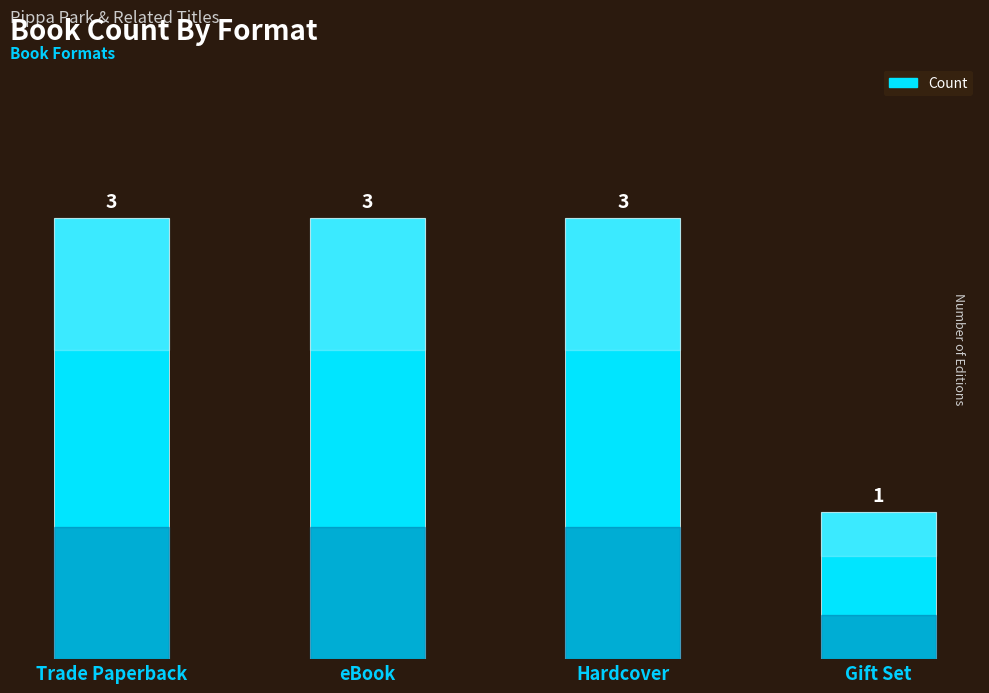

Reading left to right, extract all data points from this chart.

3	3	3	1